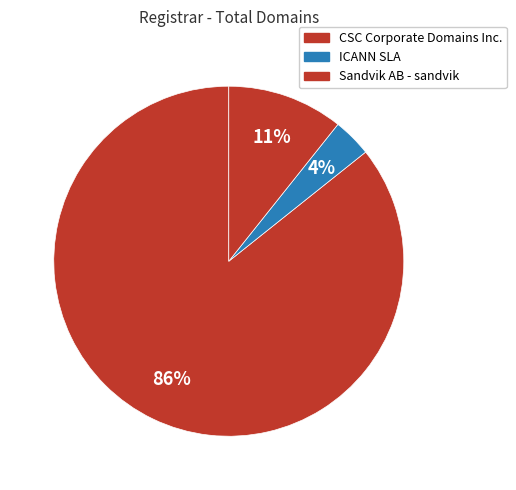

How many segments does this pie chart have?

3